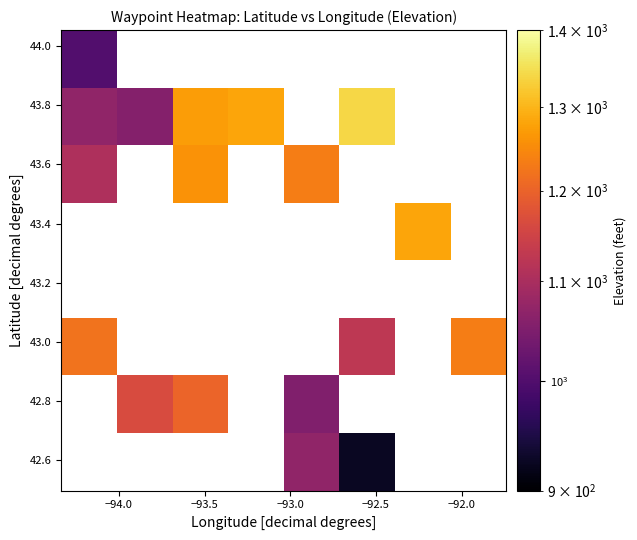

What is the maximum value shown in the chart?

1339.0